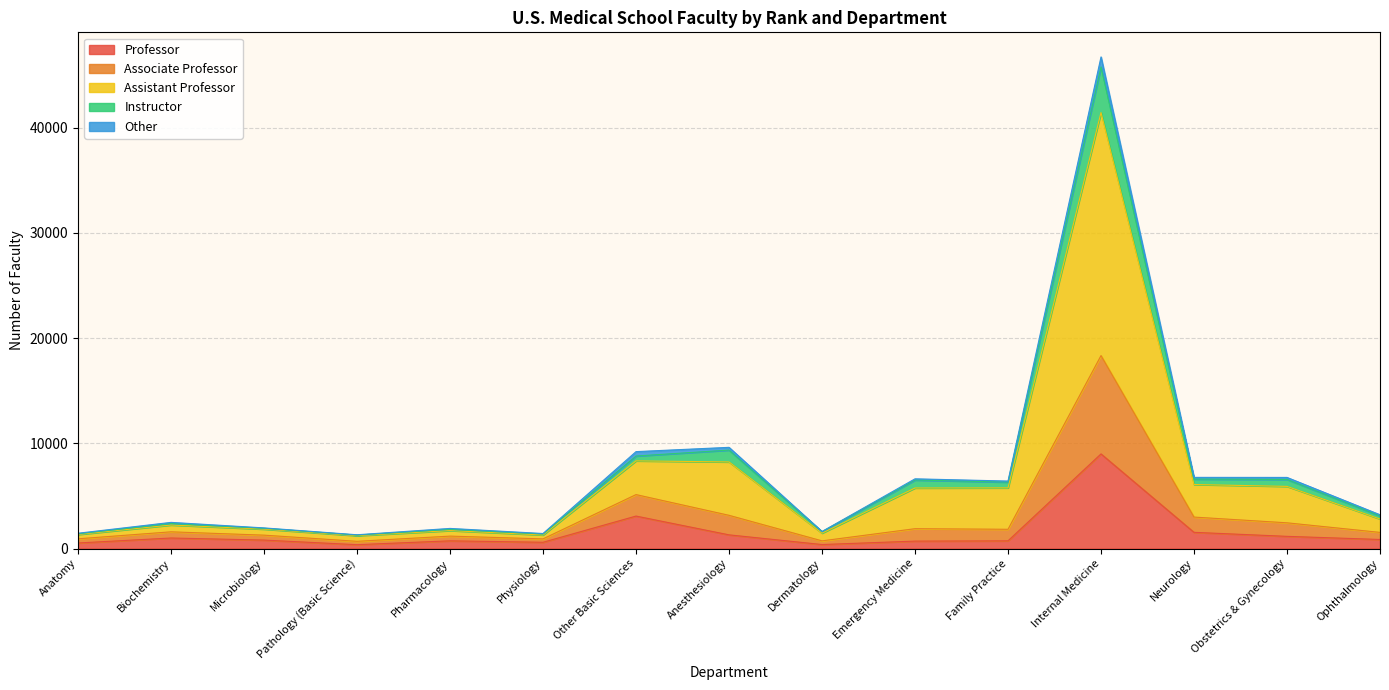

What is the highest value of the Professor series?

8988